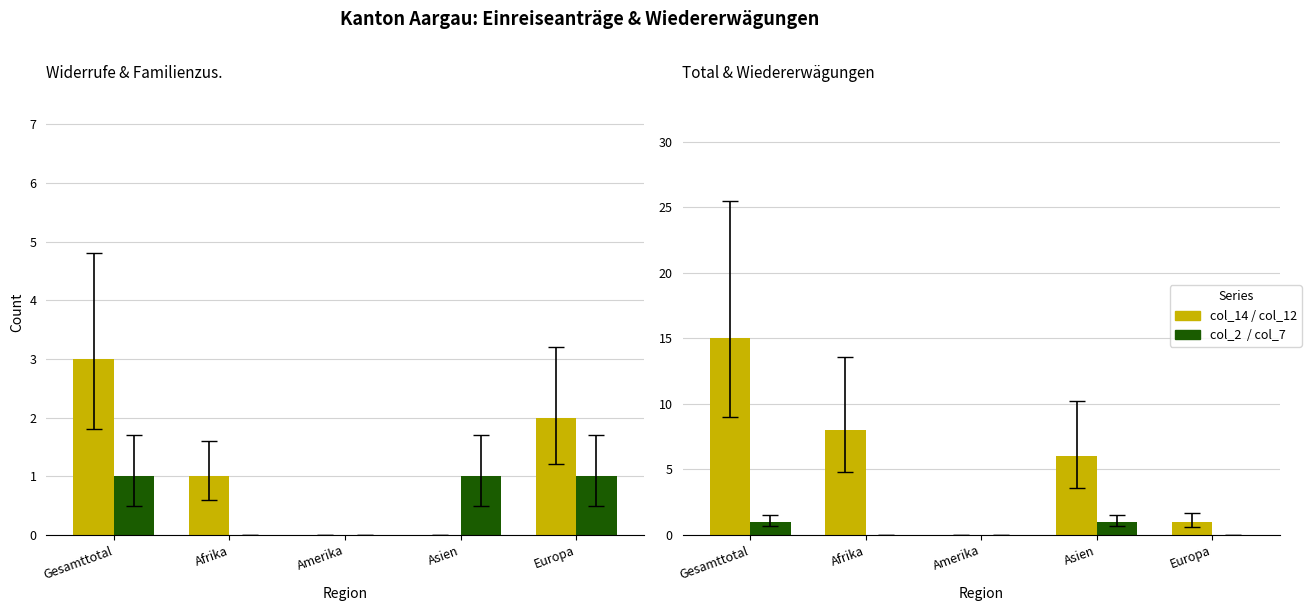

What is the sum of all Total (col_12) values?

30